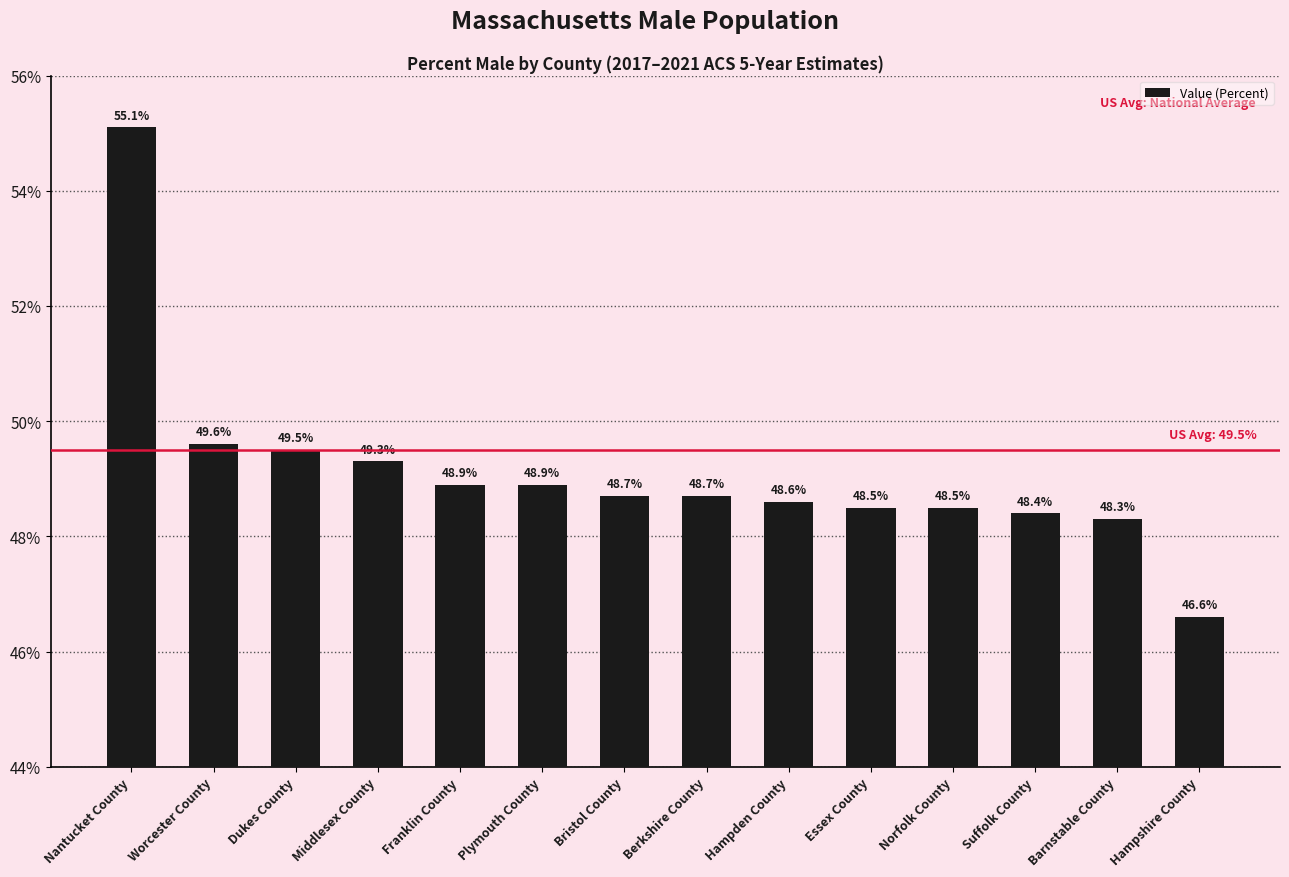

The chart shows a value of 48.7 at Bristol County. True or false?

True